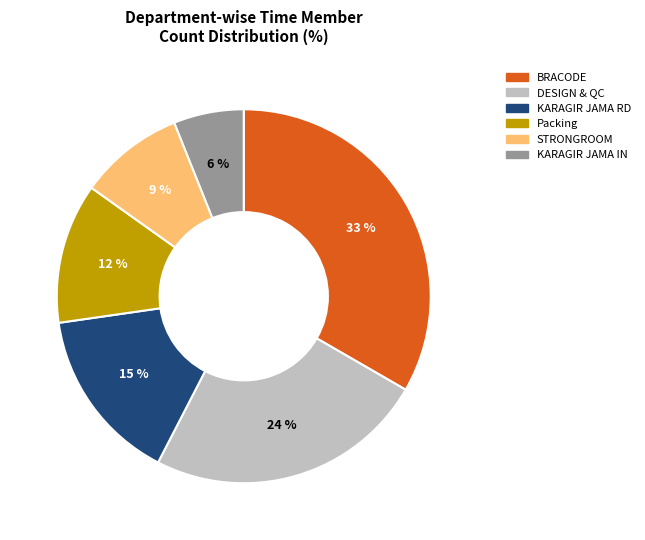

Count the number of slices in the pie.

6